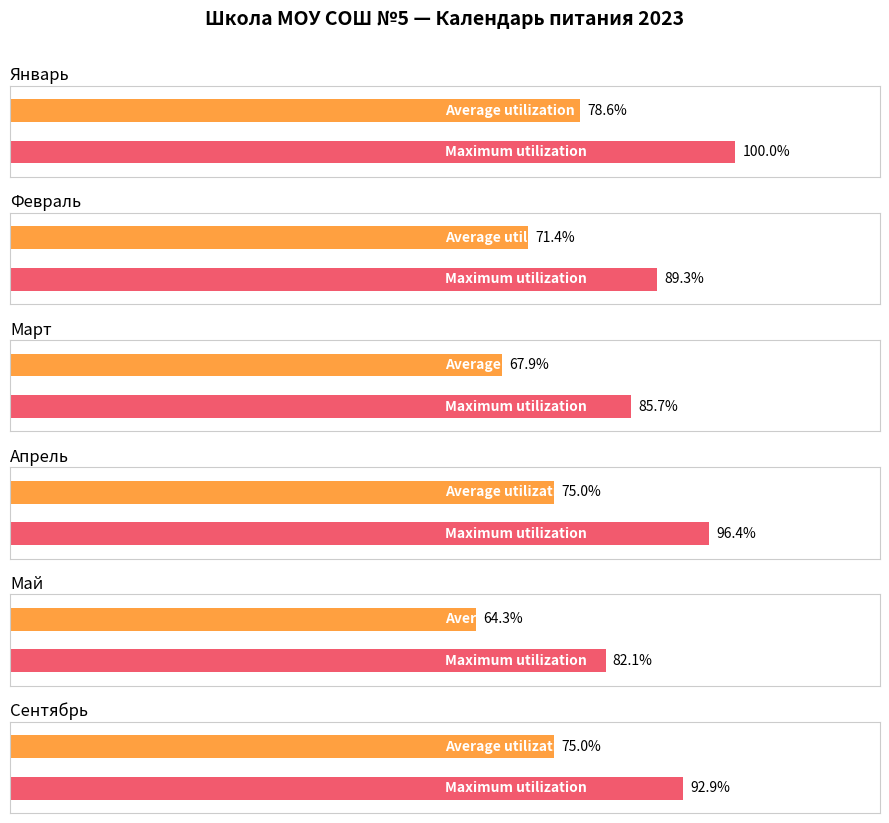

What is the sum of the январь values at февраль and март?

5